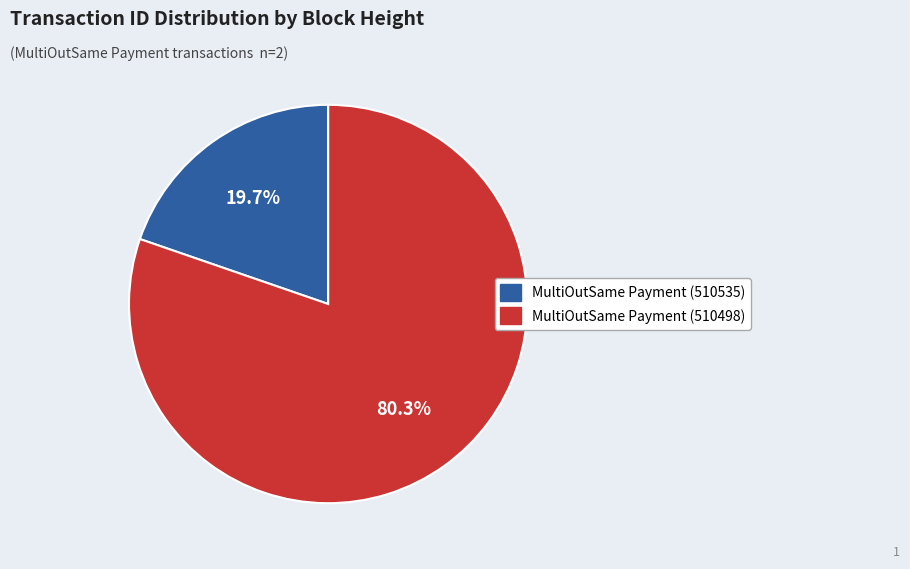

To the nearest percent, what is the difference between the largest and smallest slice percentages?

61%